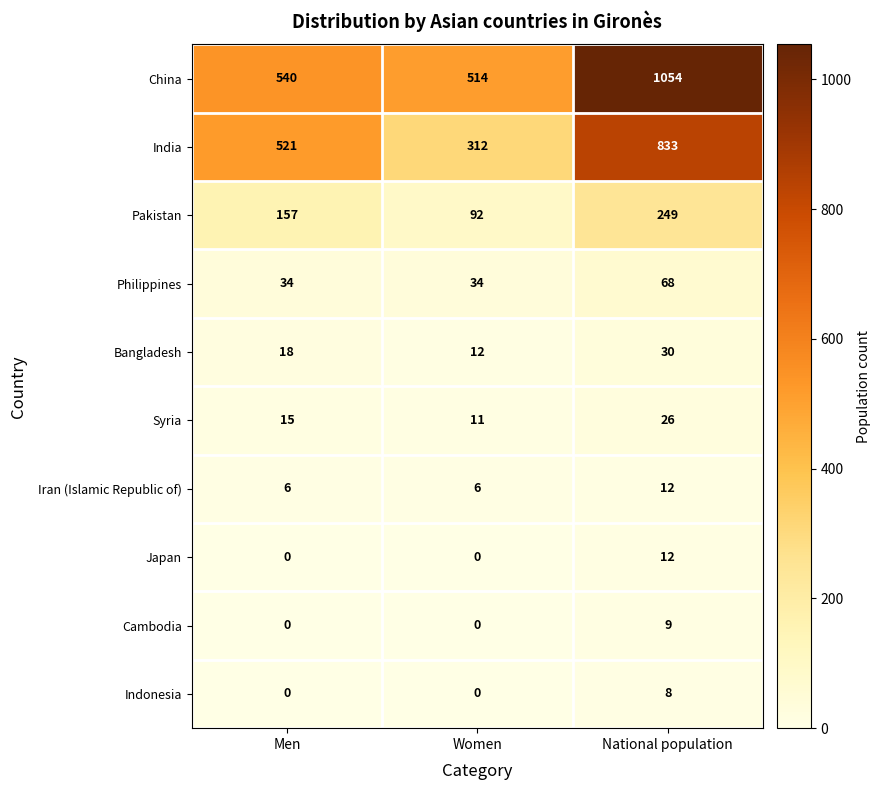

How many data points does each series have?

3